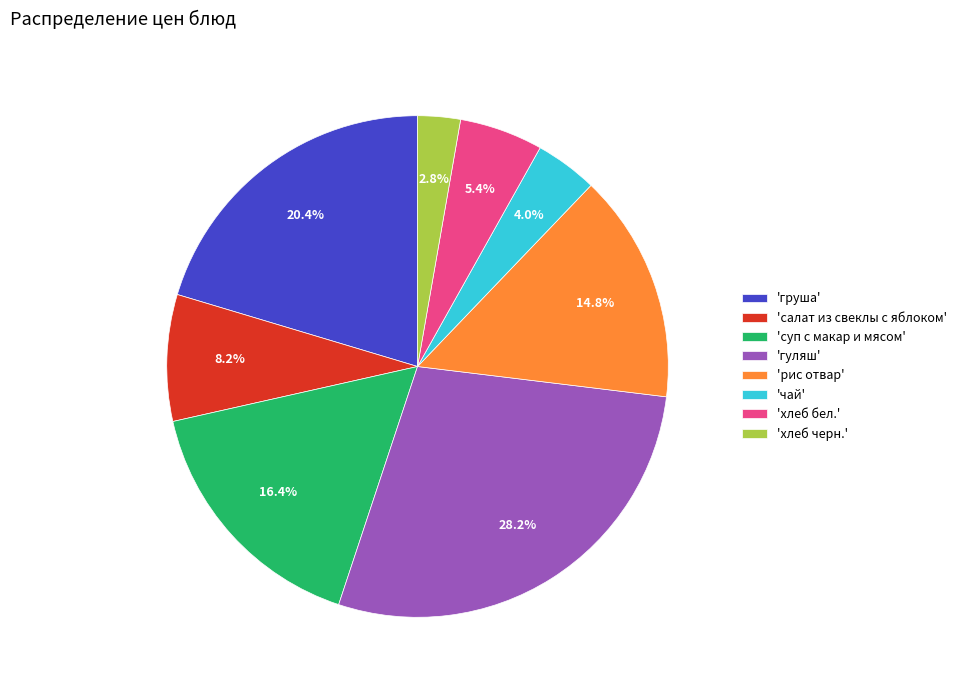

Combined, what portion of the pie is 'гуляш' and 'салат из свеклы с яблоком'?

36.3%